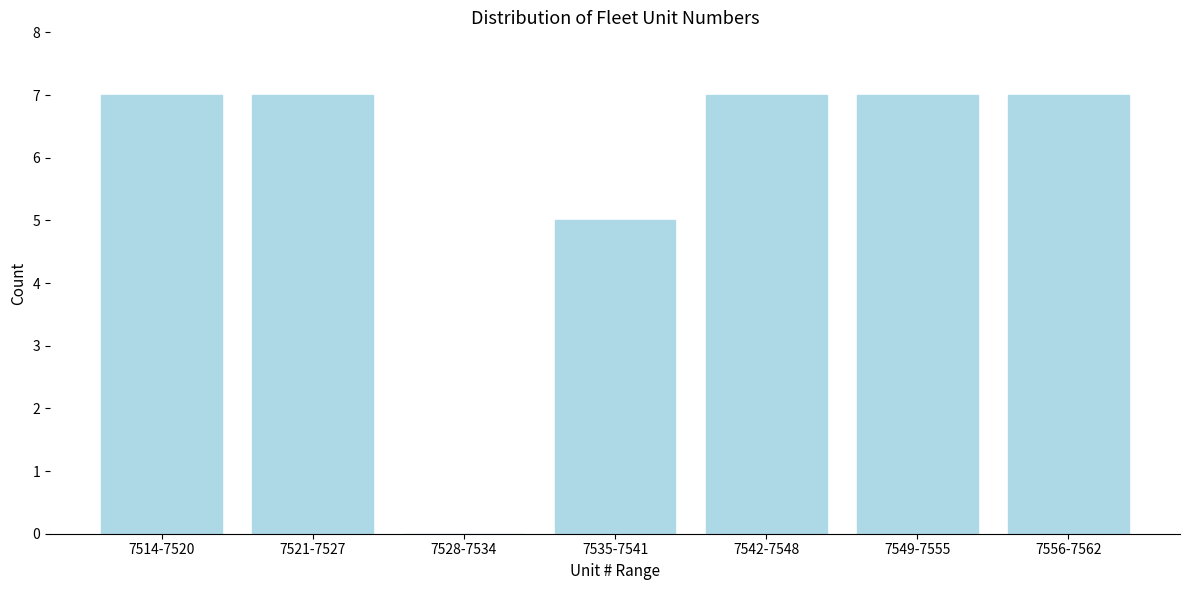

Reading right to left, list all the values displayed in this chart.

7556-7562=7	7549-7555=7	7542-7548=7	7535-7541=5	7528-7534=0	7521-7527=7	7514-7520=7